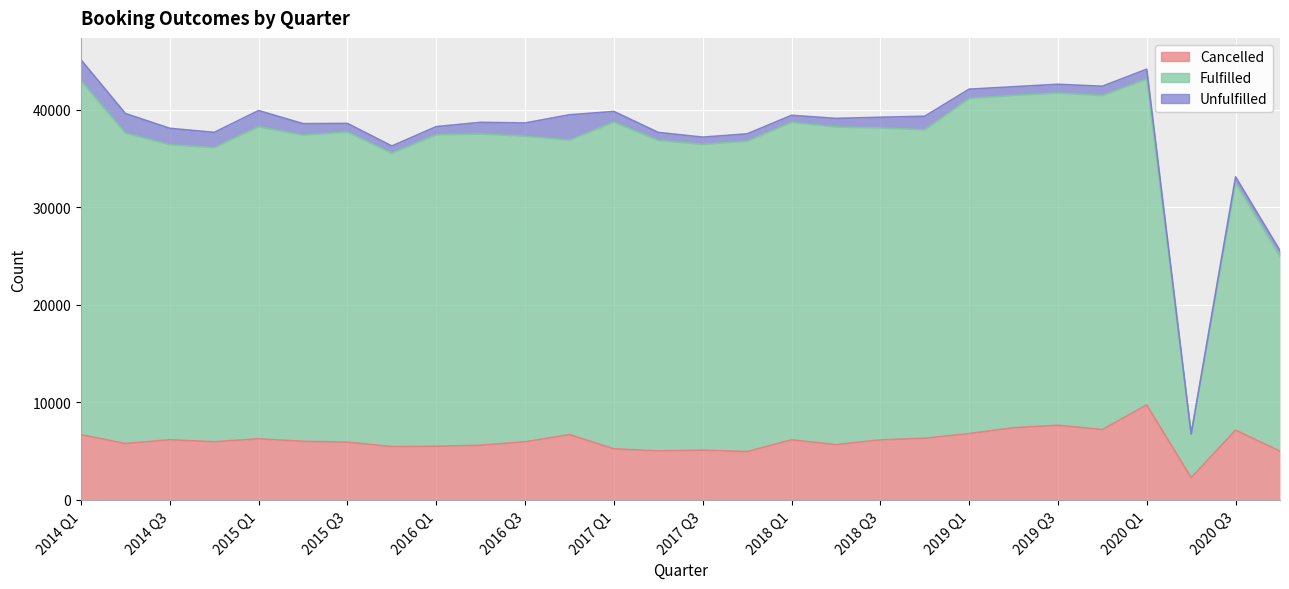

What is the difference between the highest and lowest values at 2020 Q2?

4461